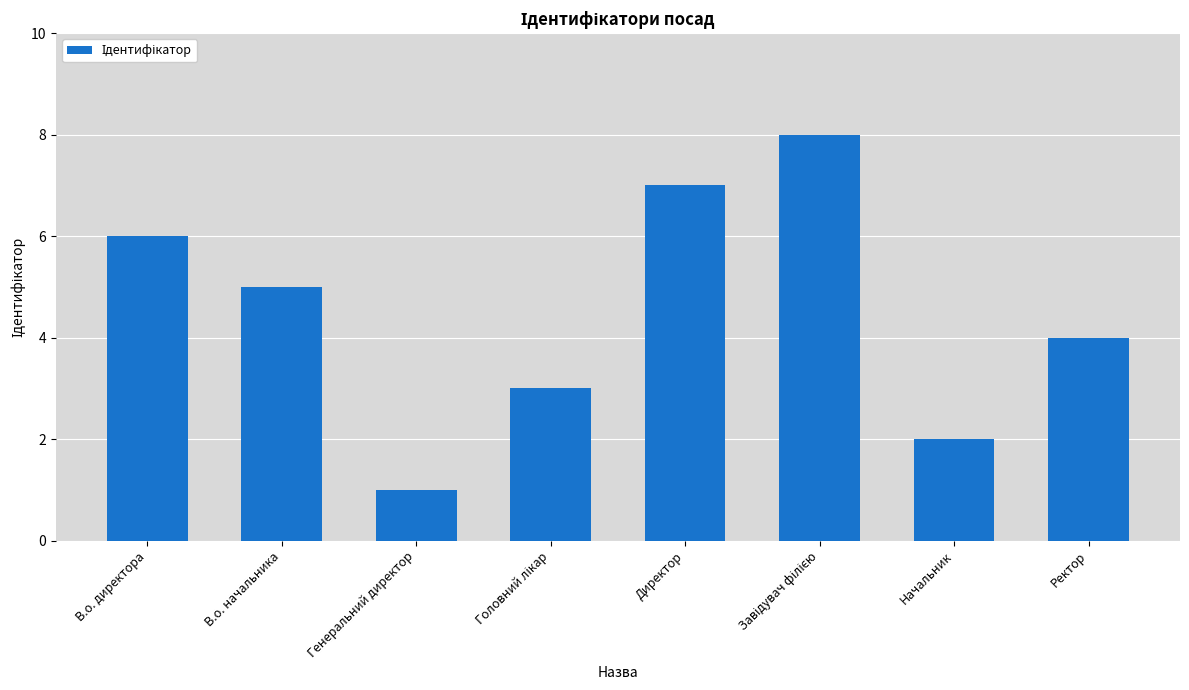

What is the approximate value at Директор?

7